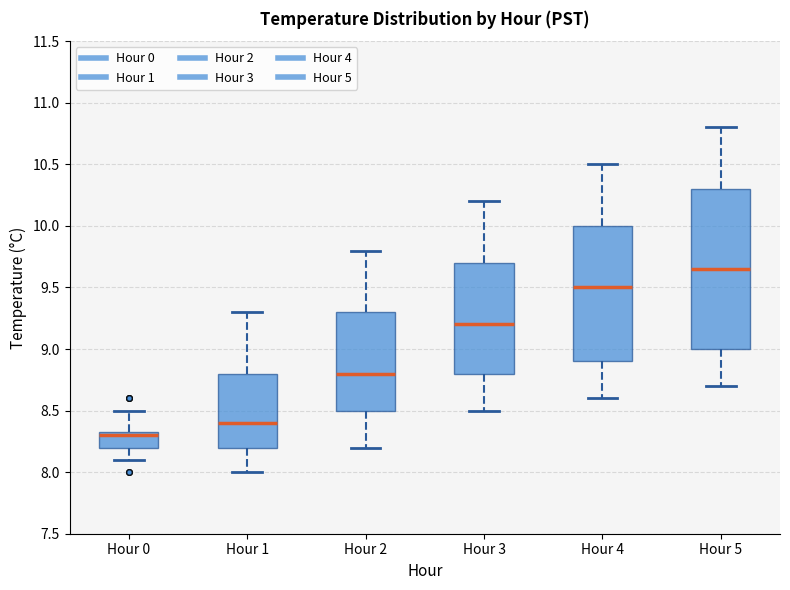

Which box's median line is the highest?

Hour 5